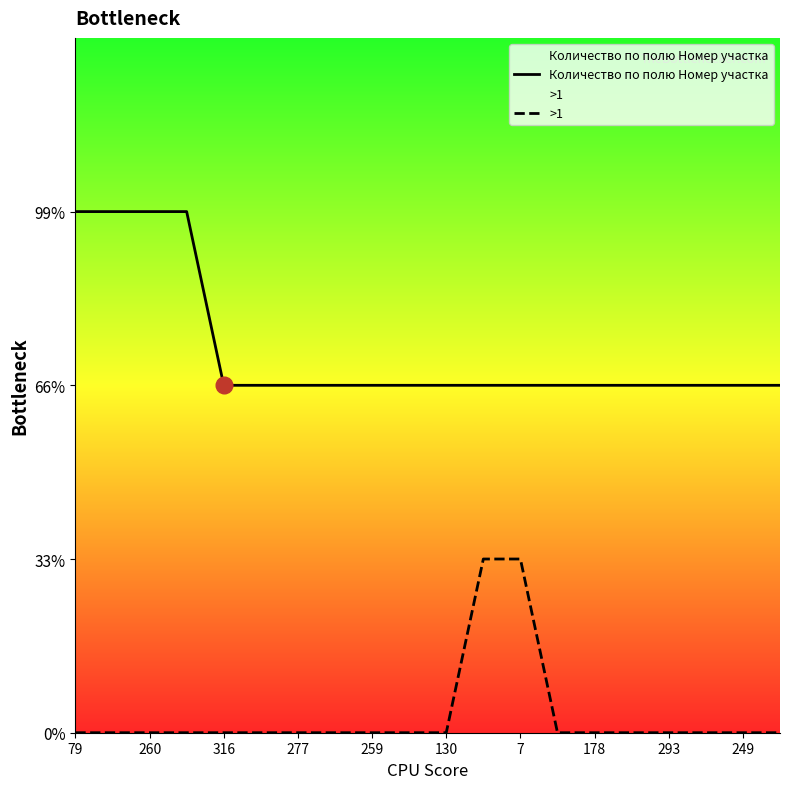

How many distinct data groups are displayed?

2